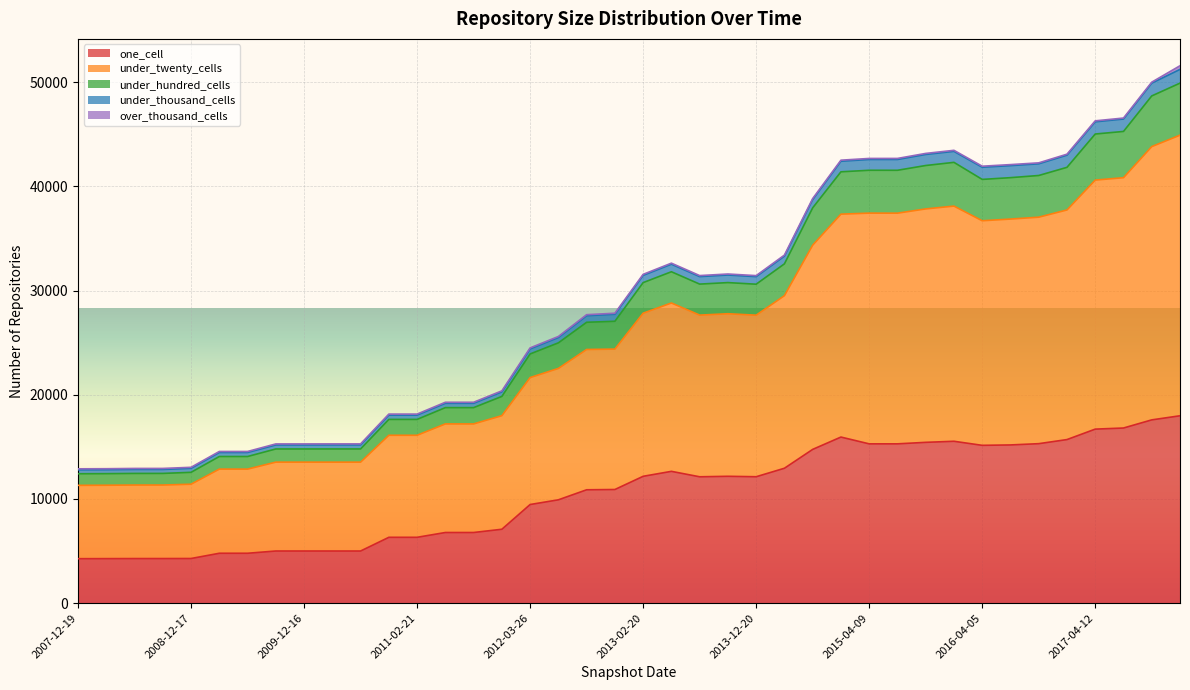

How many lines are shown in the chart?

5